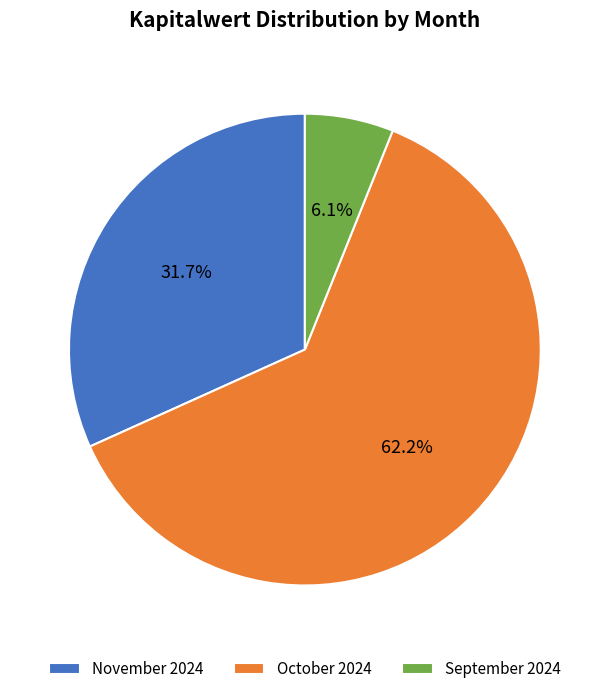

What is the ratio of the value at November 2024 to the value at September 2024?

5.2